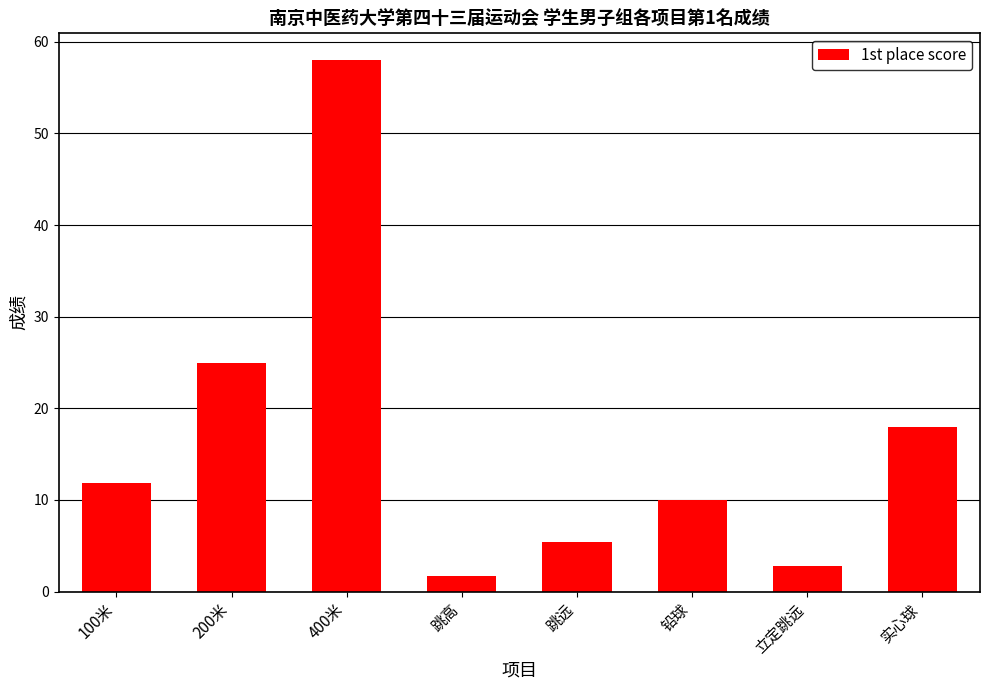

What is the change in value from 跳高 to 跳远?

+3.8